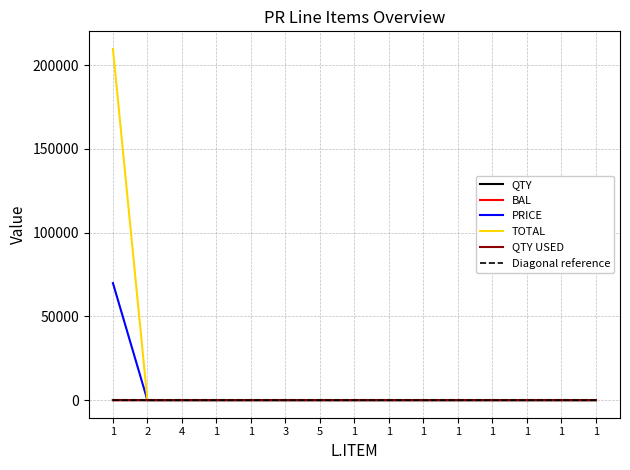

Does the chart have visible grid lines?

Yes